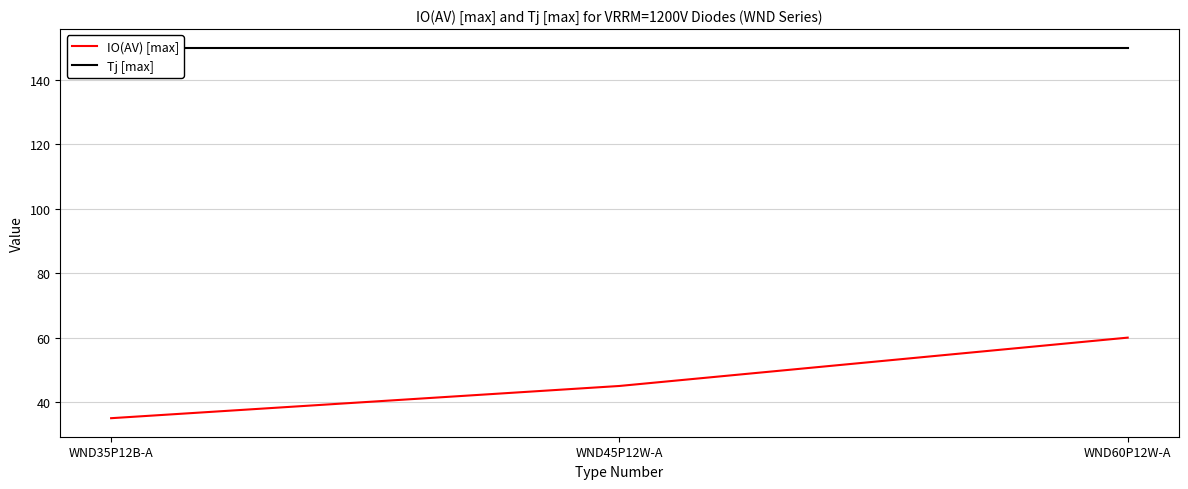

Which series changed the most between WND45P12W-A and WND60P12W-A?

IO(AV) [max]